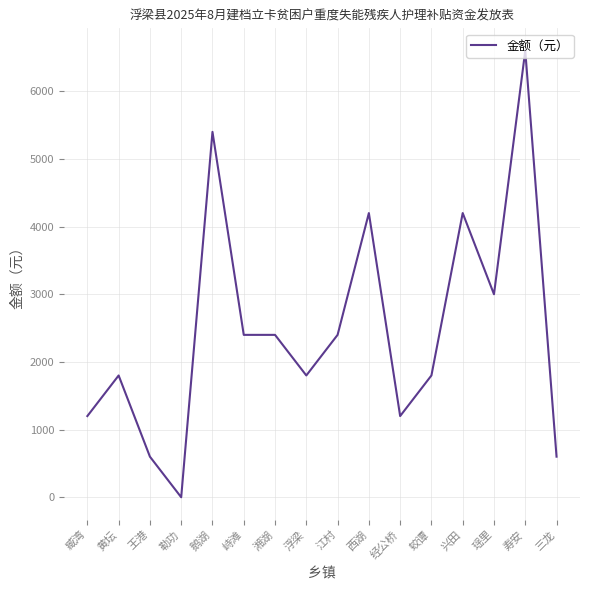

What is the change in value from 勒功 to 三龙?

+600